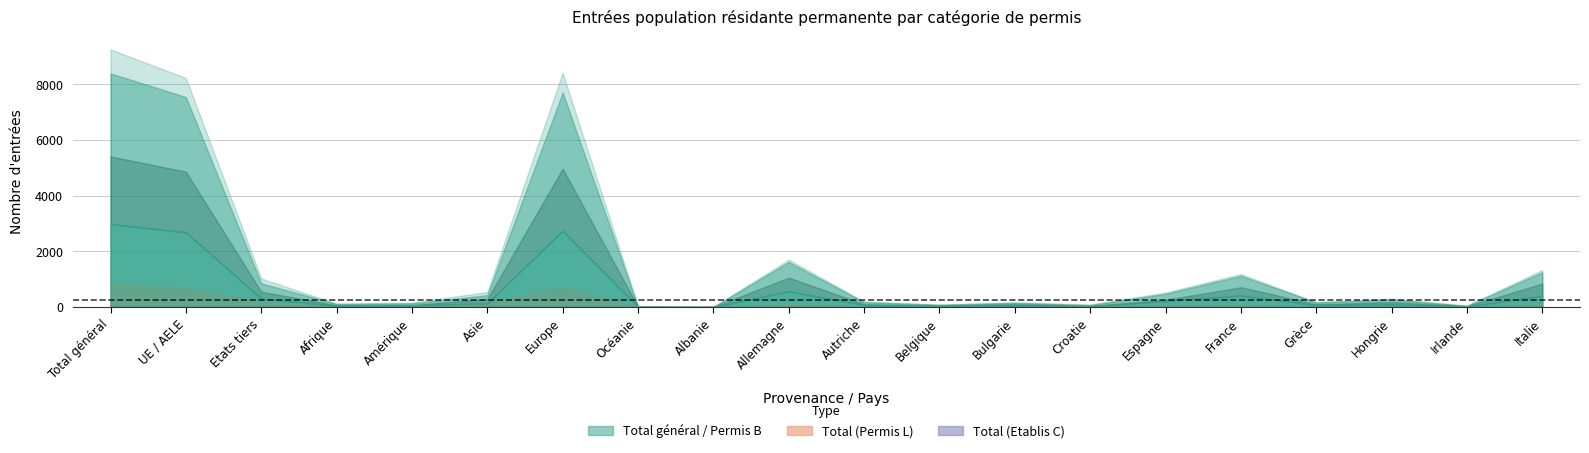

What is the label of the 7th point from the left?

Europe